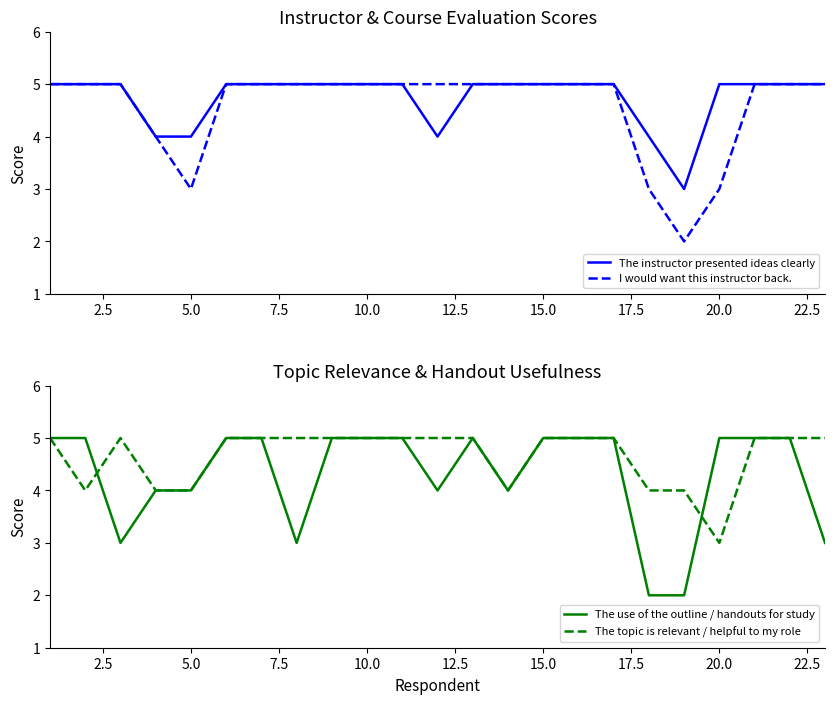

The value of The use of the outline / handouts for study at 15.0 is 9. True or false?

False